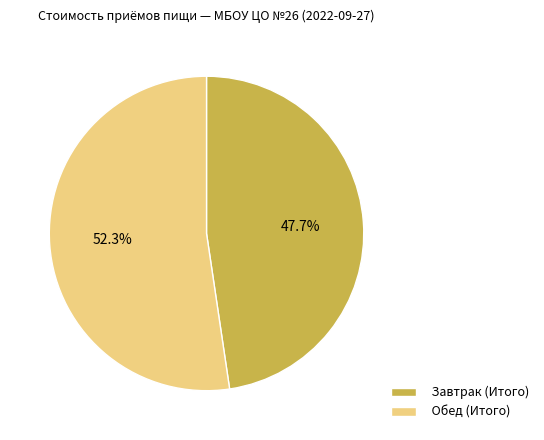

How many segments does this pie chart have?

2